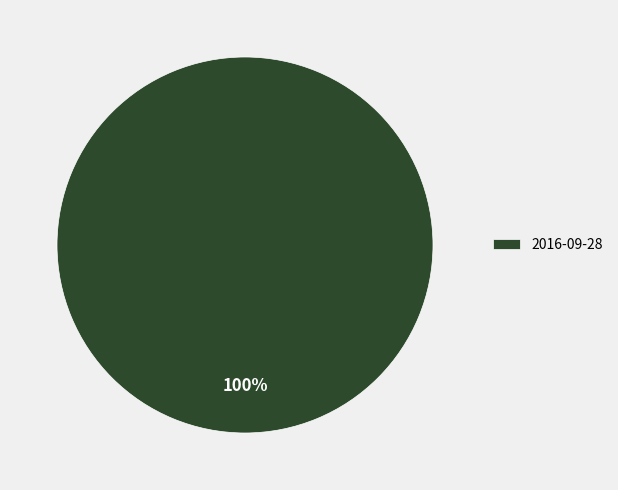

True or false: 2016-09-28 accounts for 100% of the total.

True